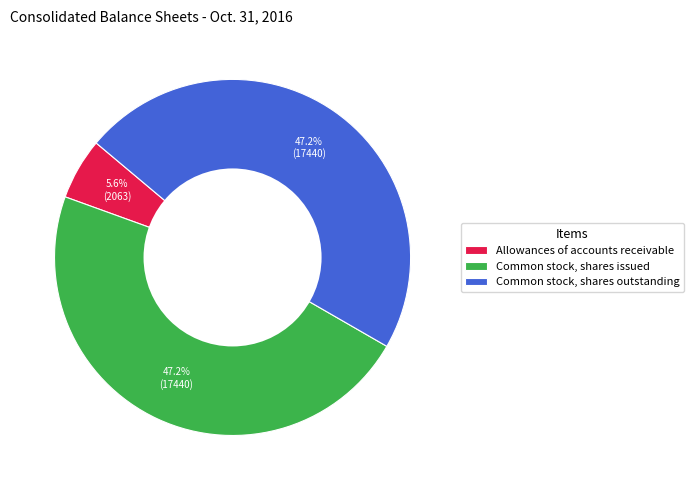

What portion of the pie excludes Common stock, shares outstanding?

52.8%